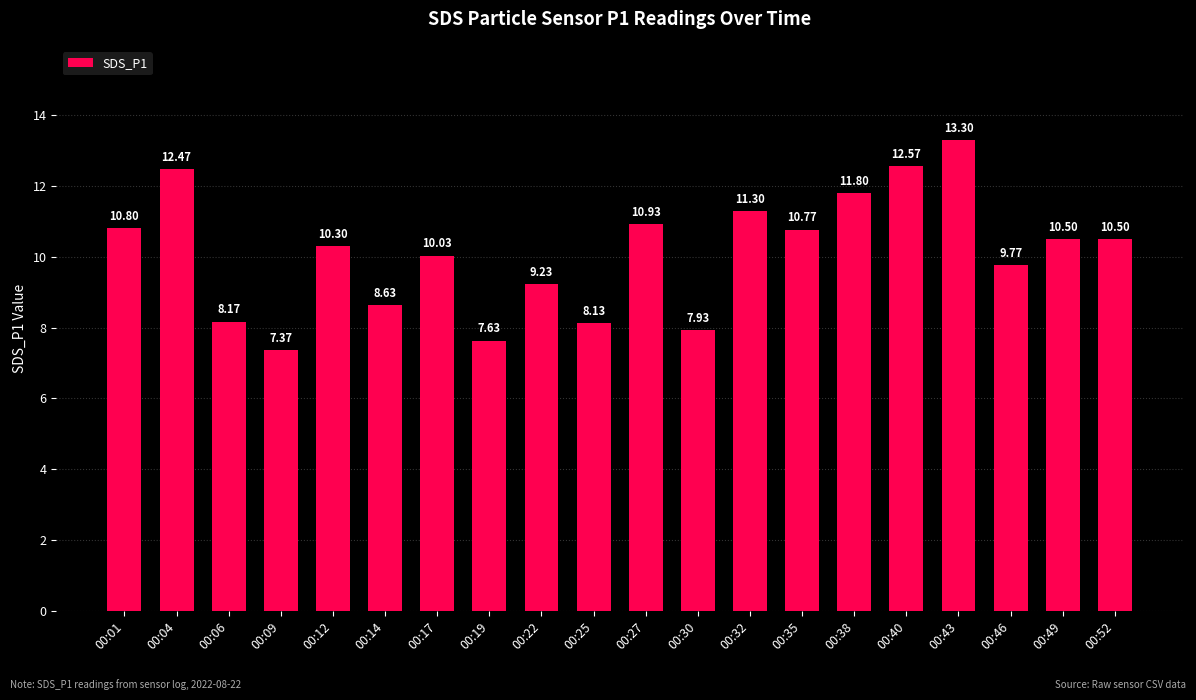

What is the difference between the values at 00:43 and 00:35?

2.5